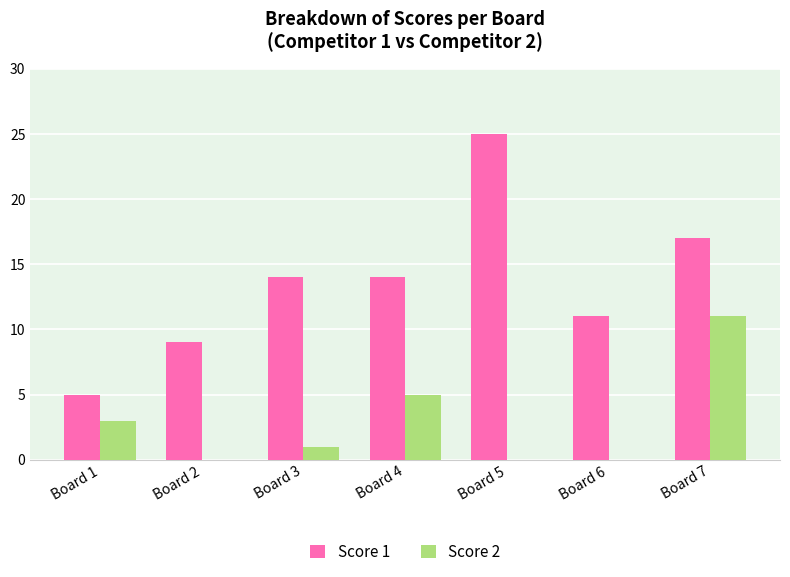

How many groups of bars are there?

7